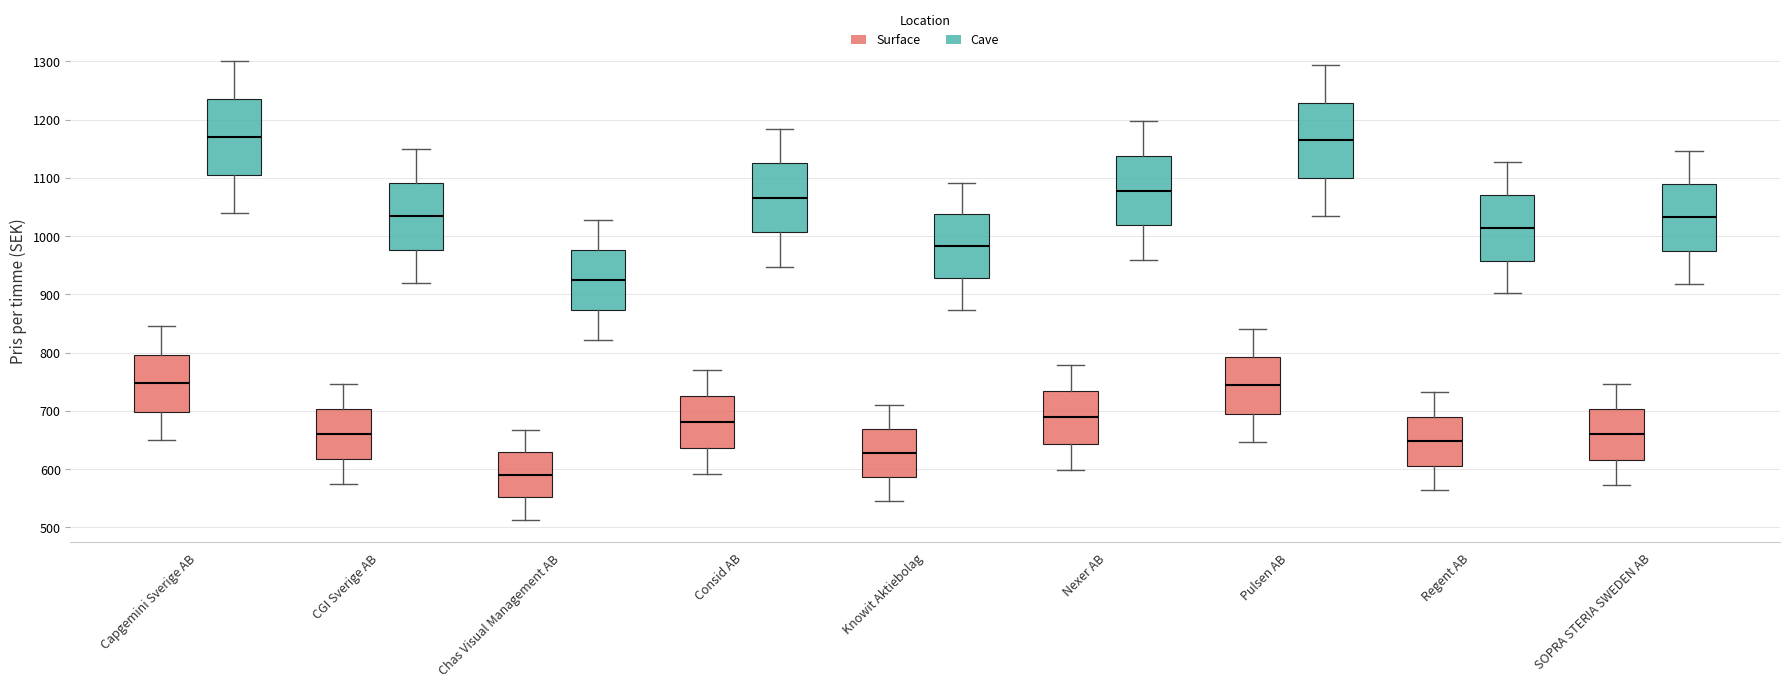

Which box has the lowest median line?

Chas Visual Management AB (Surface)